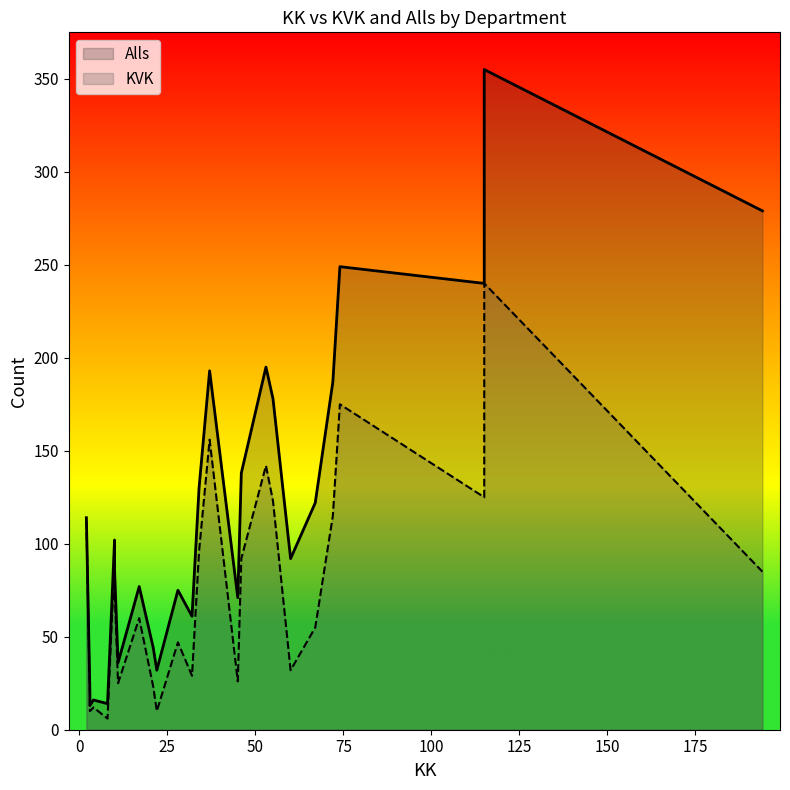

What are all the series names shown in the legend?

KVK, Alls